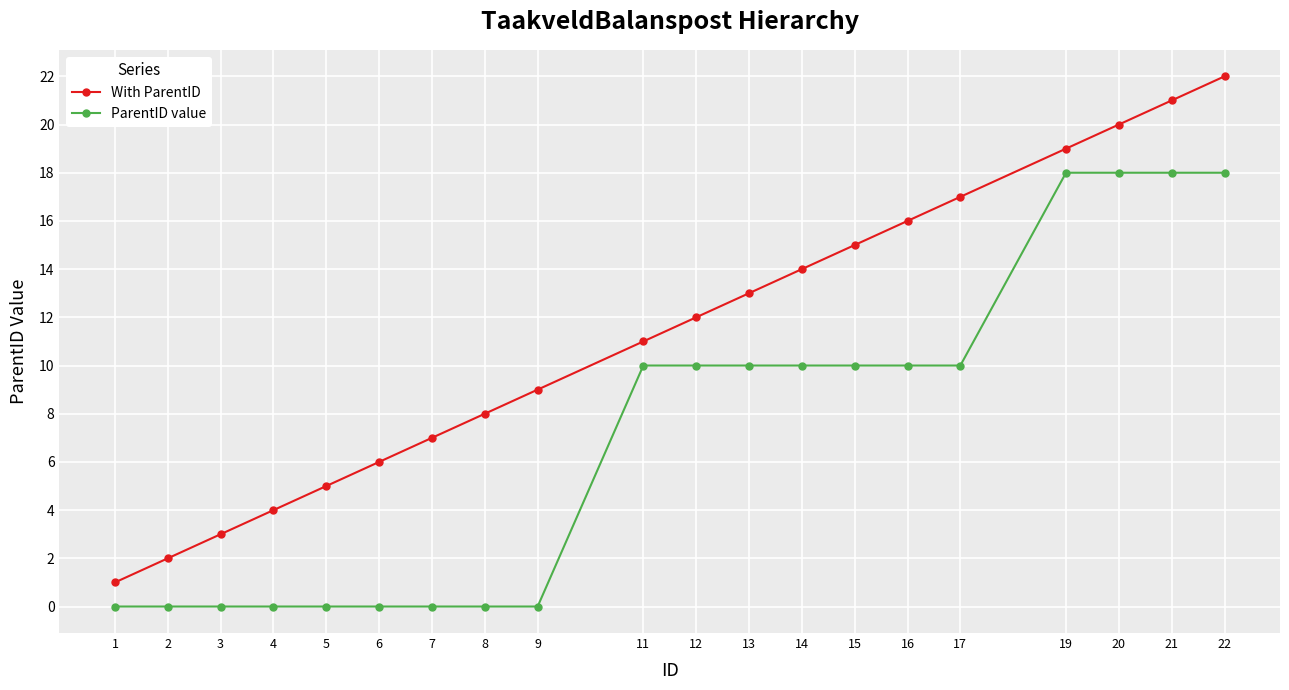

How many data points in ParentID value are less than 10?

9